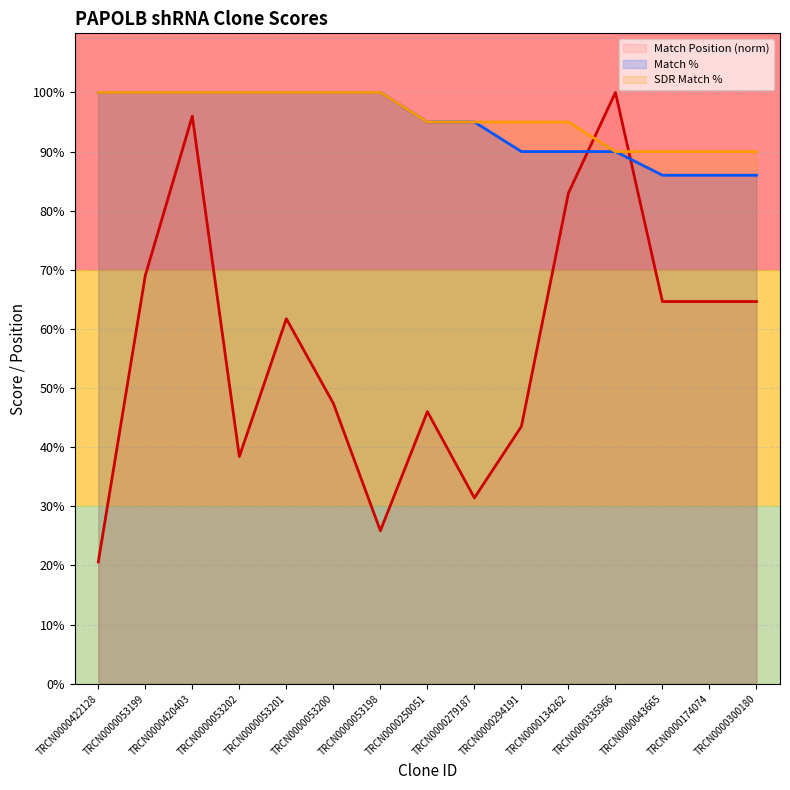

True or false: Match % has more than 2 interior local peaks.

False